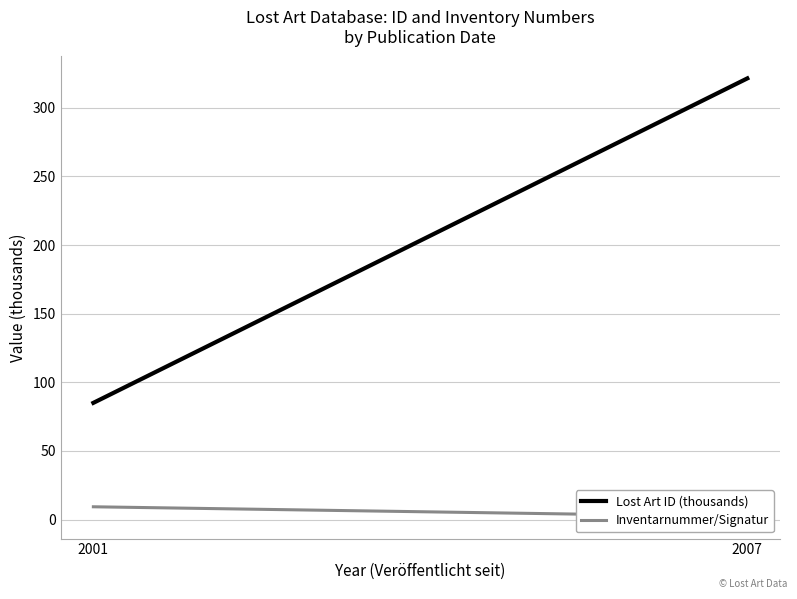

What is the maximum value for Inventarnummer/Signatur?

9.4